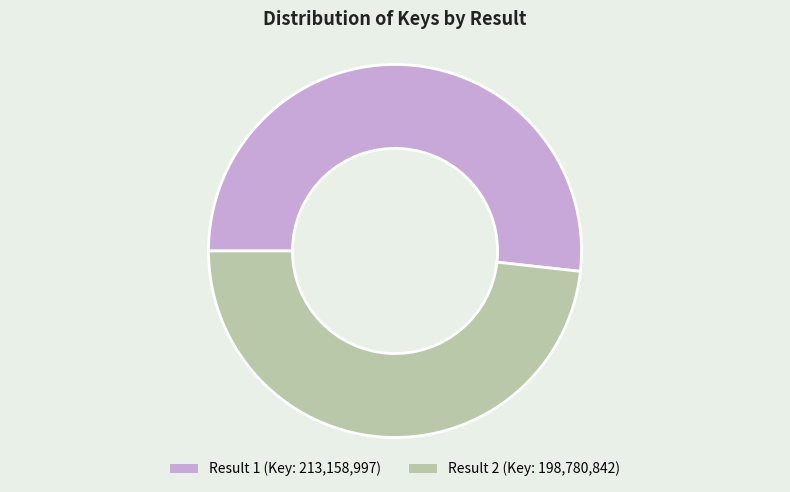

Does any single category account for the majority?

Yes